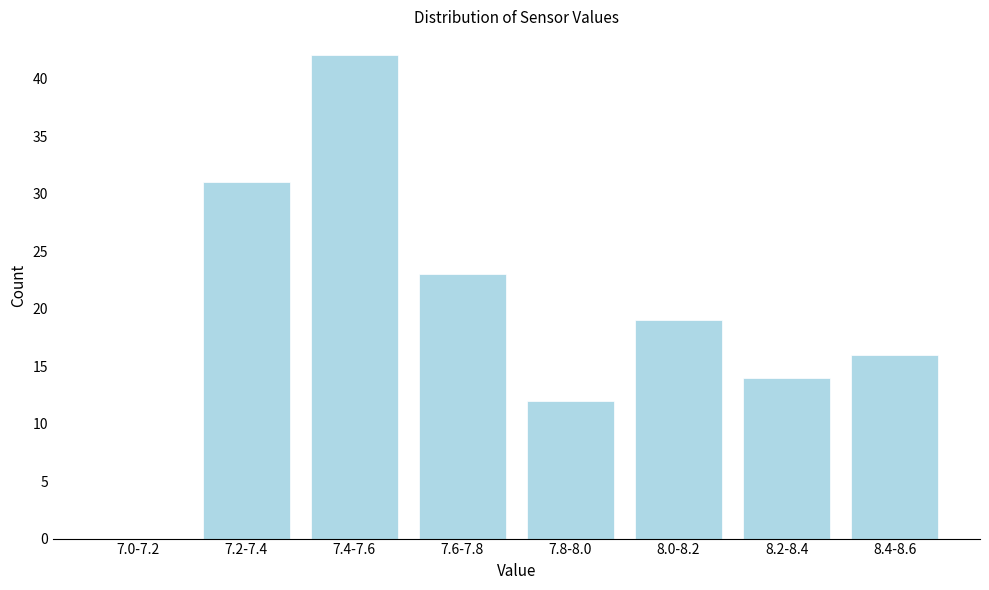

Reading left to right, what are all the values shown in this chart?

7.0-7.2=0	7.2-7.4=31	7.4-7.6=42	7.6-7.8=23	7.8-8.0=12	8.0-8.2=19	8.2-8.4=14	8.4-8.6=16